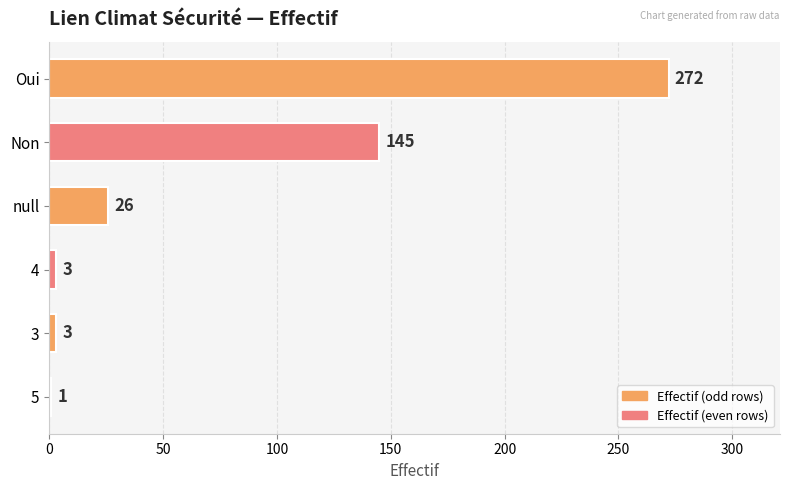

What is the maximum value shown in the chart?

272